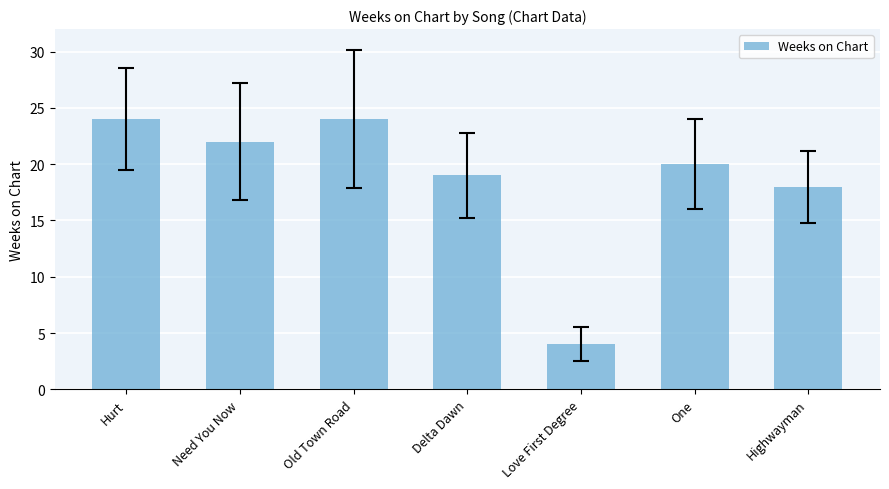

What is the greatest value displayed?

24